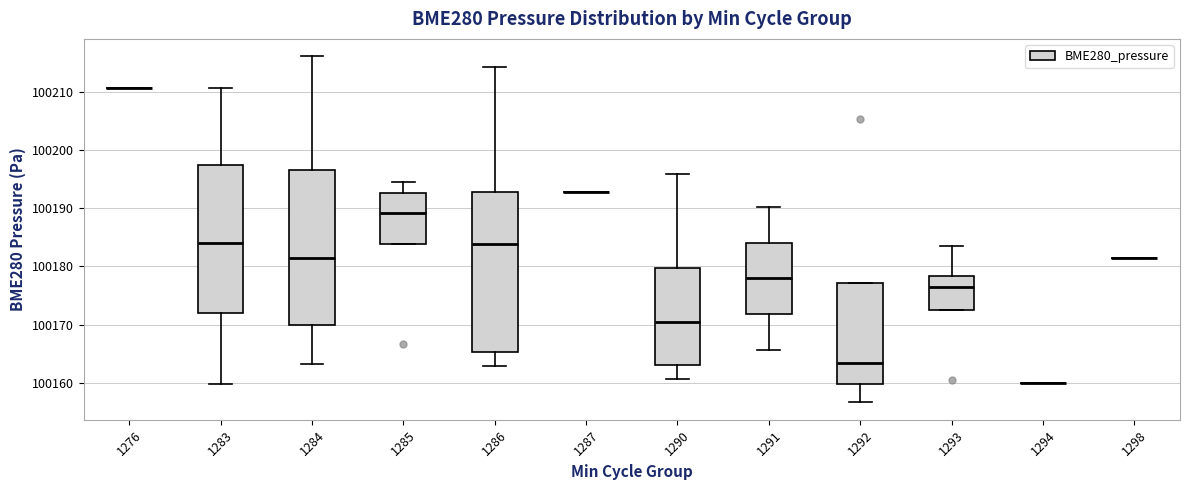

Reading left to right, read every box against the y-axis: the position of its median line, the range the box covers, and the ends of its whiskers. The values are not printed on the chart, so give them approximately, as read against the axis.

1276: box collapsed to a line at 100211, whiskers 100211 to 100211
1283: median 100184, box 100172 to 100197, whiskers 100160 to 100211
1284: median 100181, box 100170 to 100197, whiskers 100163 to 100216
1285: median 100189, box 100184 to 100193, whiskers 100184 to 100194
1286: median 100184, box 100165 to 100193, whiskers 100163 to 100214
1287: box collapsed to a line at 100193, whiskers 100193 to 100193
1290: median 100170, box 100163 to 100180, whiskers 100161 to 100196
1291: median 100178, box 100172 to 100184, whiskers 100166 to 100190
1292: median 100163, box 100160 to 100177, whiskers 100157 to 100177
1293: median 100176, box 100172 to 100178, whiskers 100172 to 100183
1294: box collapsed to a line at 100160, whiskers 100160 to 100160
1298: box collapsed to a line at 100181, whiskers 100181 to 100181